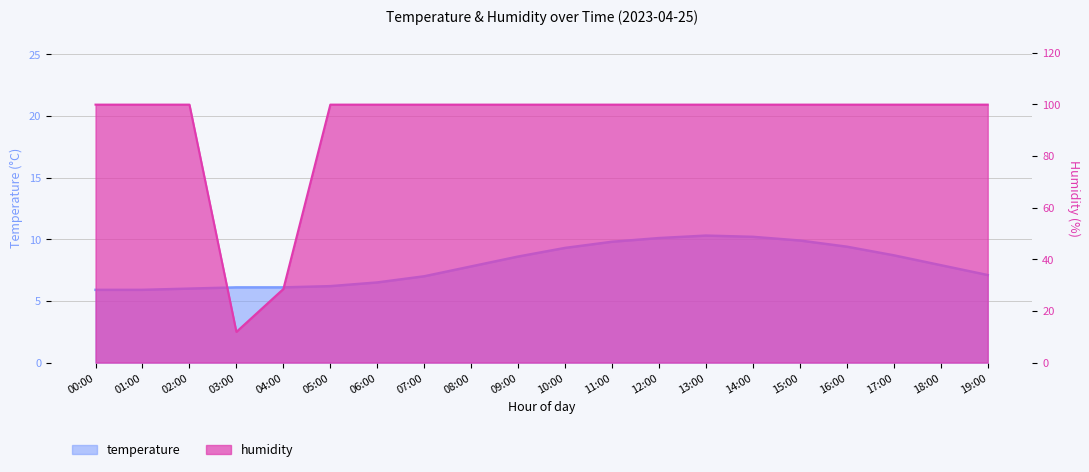

List the series in order of their overall mean, lowest first.

temperature_line, humidity_line